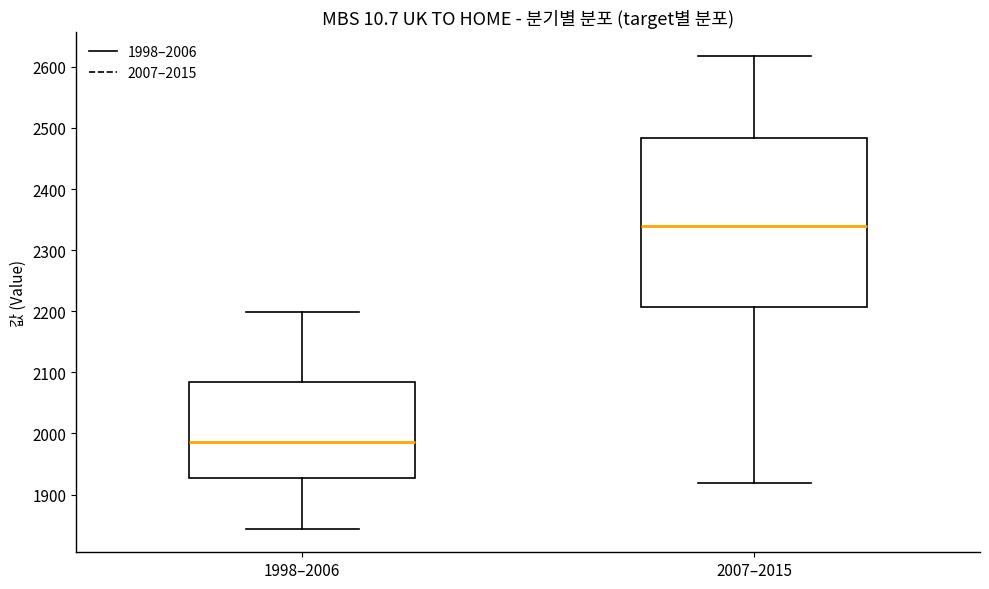

Comparing the boxes themselves (not the whiskers), which one is the tallest?

2007–2015